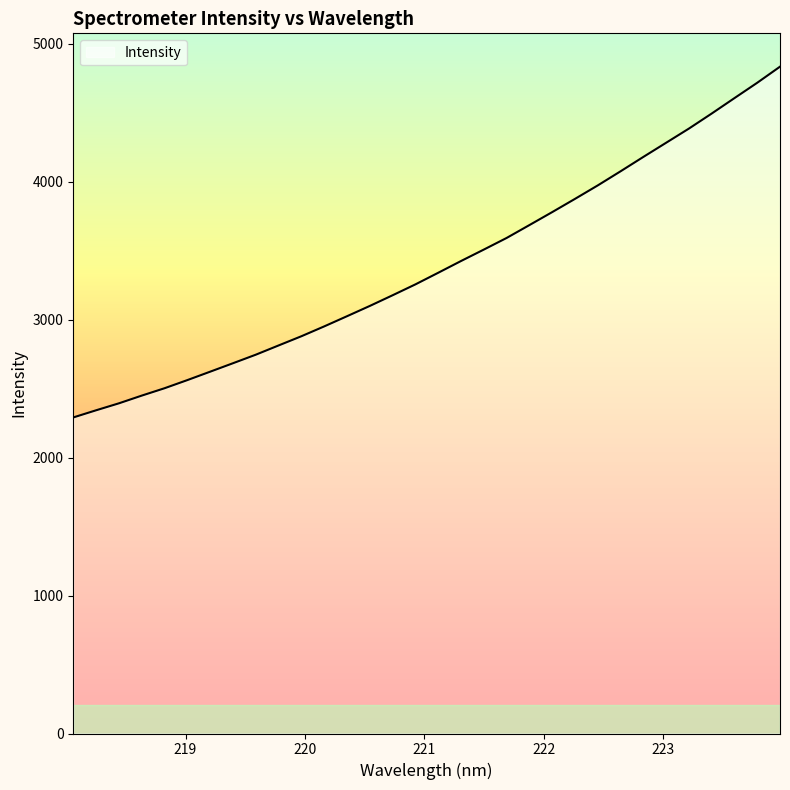

What is the maximum value shown in the chart?

4835.1